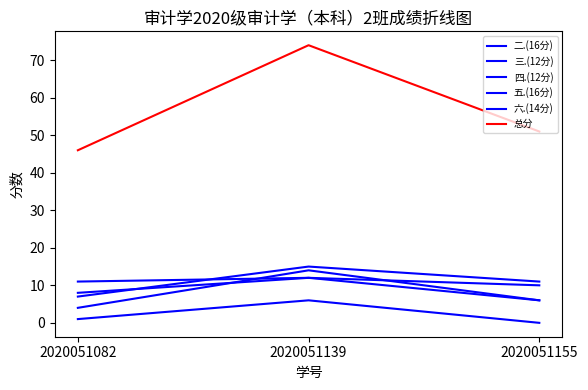

How many values in the 二.(16分) series are below 8?

1